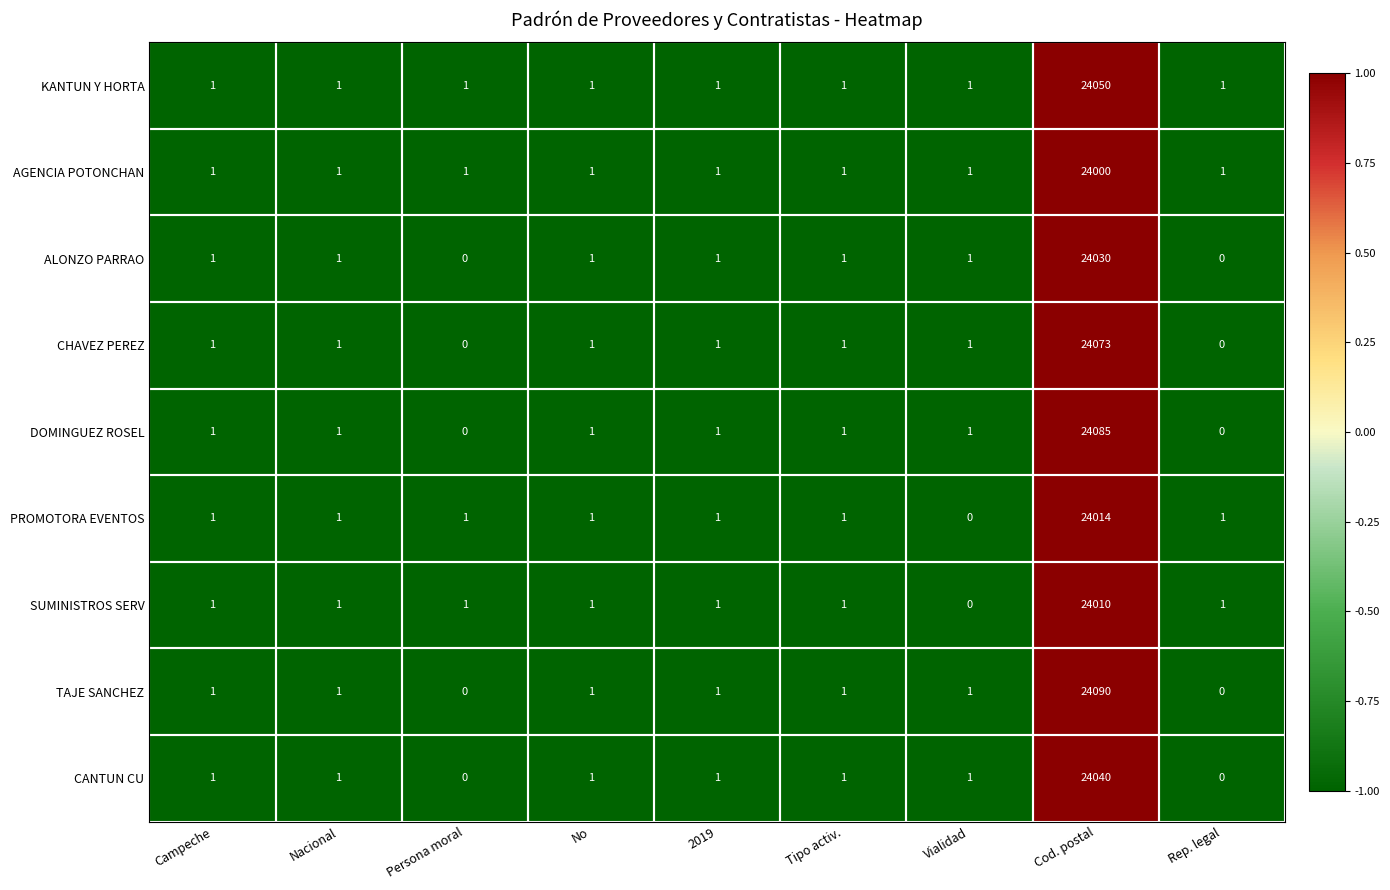

At which category is the sum across all series the highest?

Cod. postal